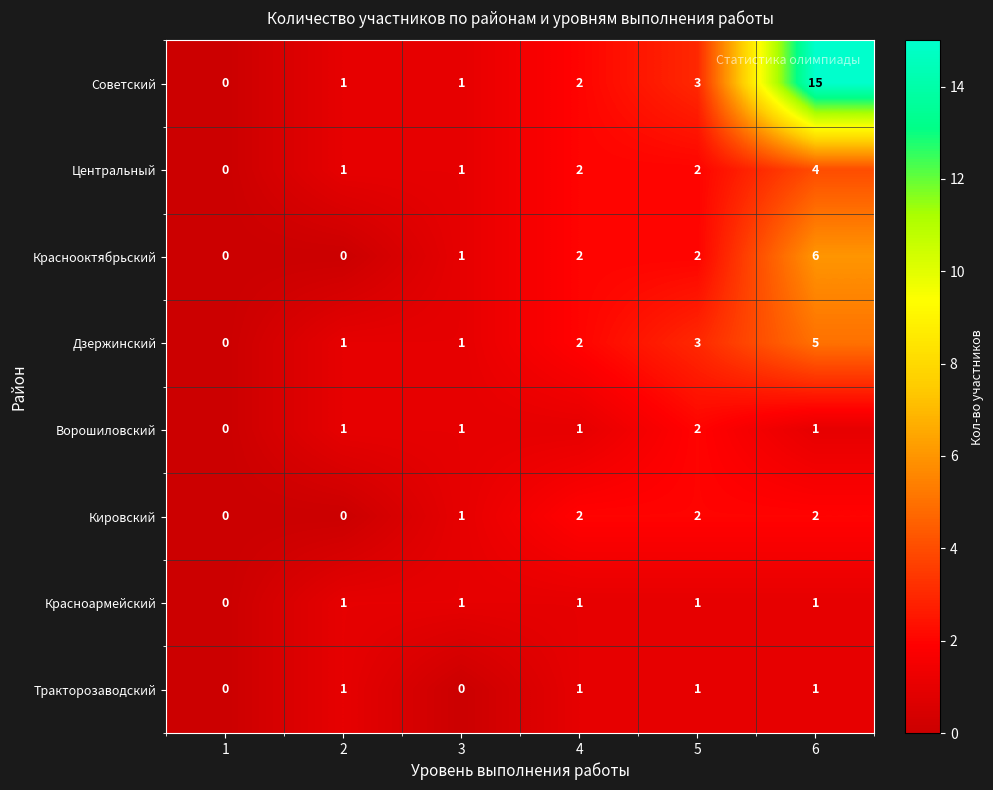

How many data points does each series have?

6